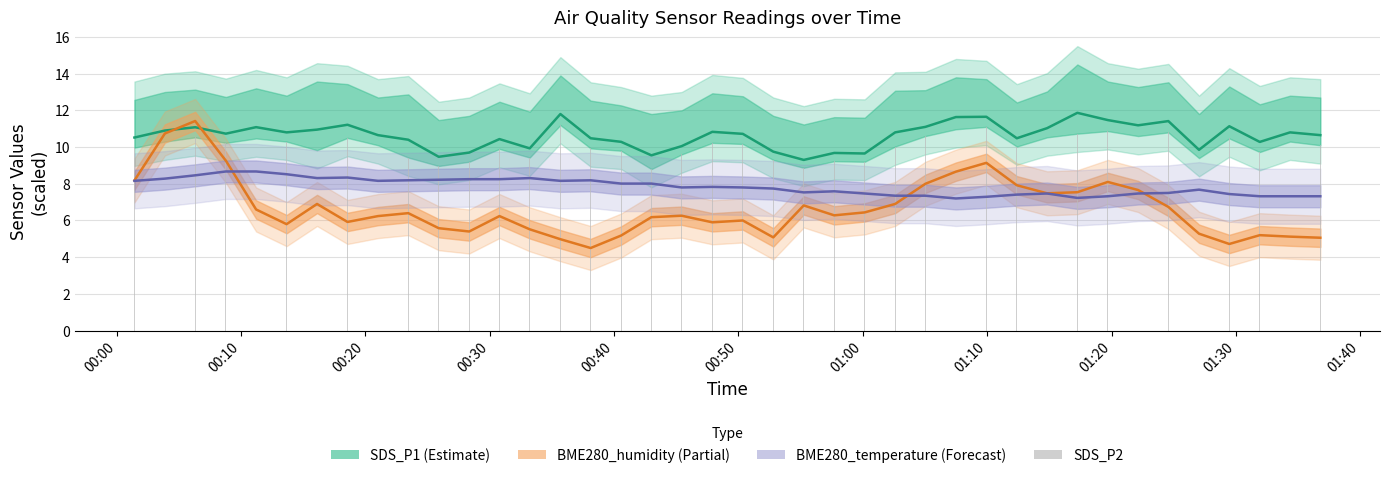

Which series has the largest range (max minus min)?

BME280_humidity